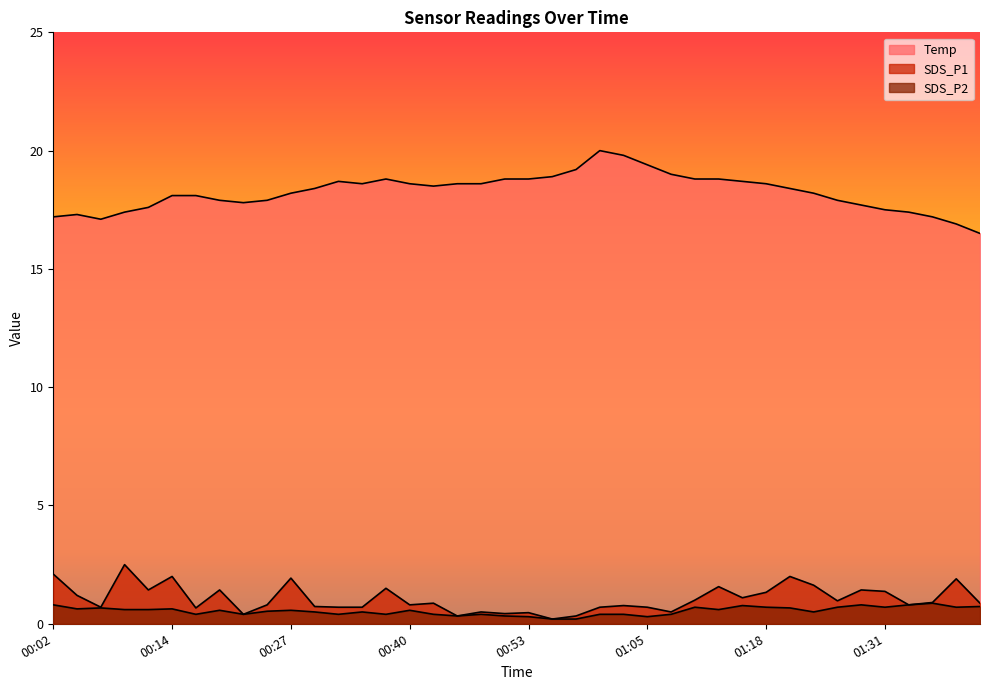

Reading right to left, list all the values displayed in this chart.

SDS_P1: 0.9	1.9	0.9	0.8	1.4	1.4	1.0	1.6	2.0	1.3	1.1	1.6	1.0	0.5	0.7	0.8	0.7	0.3	0.2	0.5	0.4	0.5	0.3	0.9	0.8	1.5	0.7	0.7	0.7	1.9	0.8	0.4	1.4	0.7	2.0	1.4	2.5	0.7	1.2	2.1
SDS_P2: 0.7	0.7	0.9	0.8	0.7	0.8	0.7	0.5	0.7	0.7	0.8	0.6	0.7	0.4	0.3	0.4	0.4	0.2	0.2	0.3	0.3	0.4	0.3	0.4	0.6	0.4	0.5	0.4	0.5	0.6	0.5	0.4	0.6	0.4	0.6	0.6	0.6	0.7	0.6	0.8
Temp: 16.5	16.9	17.2	17.4	17.5	17.7	17.9	18.2	18.4	18.6	18.7	18.8	18.8	19.0	19.4	19.8	20.0	19.2	18.9	18.8	18.8	18.6	18.6	18.5	18.6	18.8	18.6	18.7	18.4	18.2	17.9	17.8	17.9	18.1	18.1	17.6	17.4	17.1	17.3	17.2